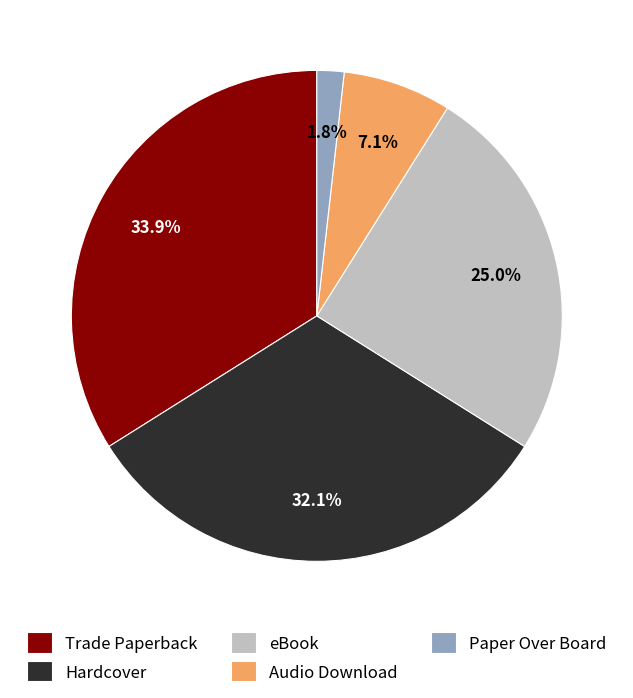

What percentage is the Paper Over Board slice, to the nearest percent?

2%